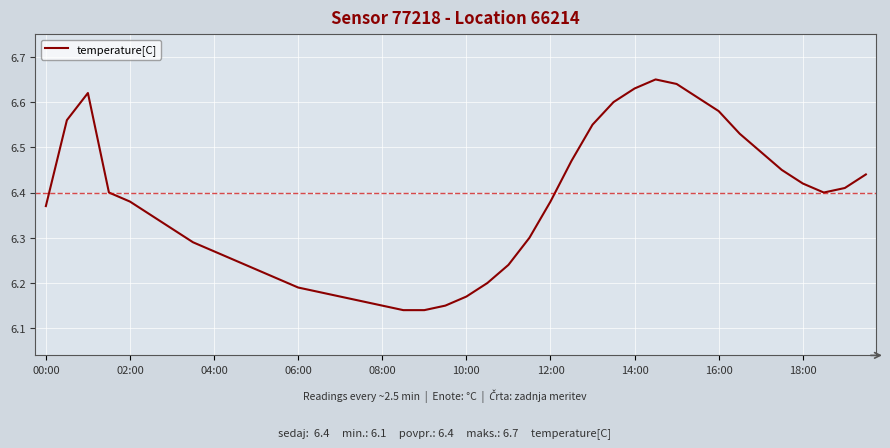

How many series are shown in this chart?

1